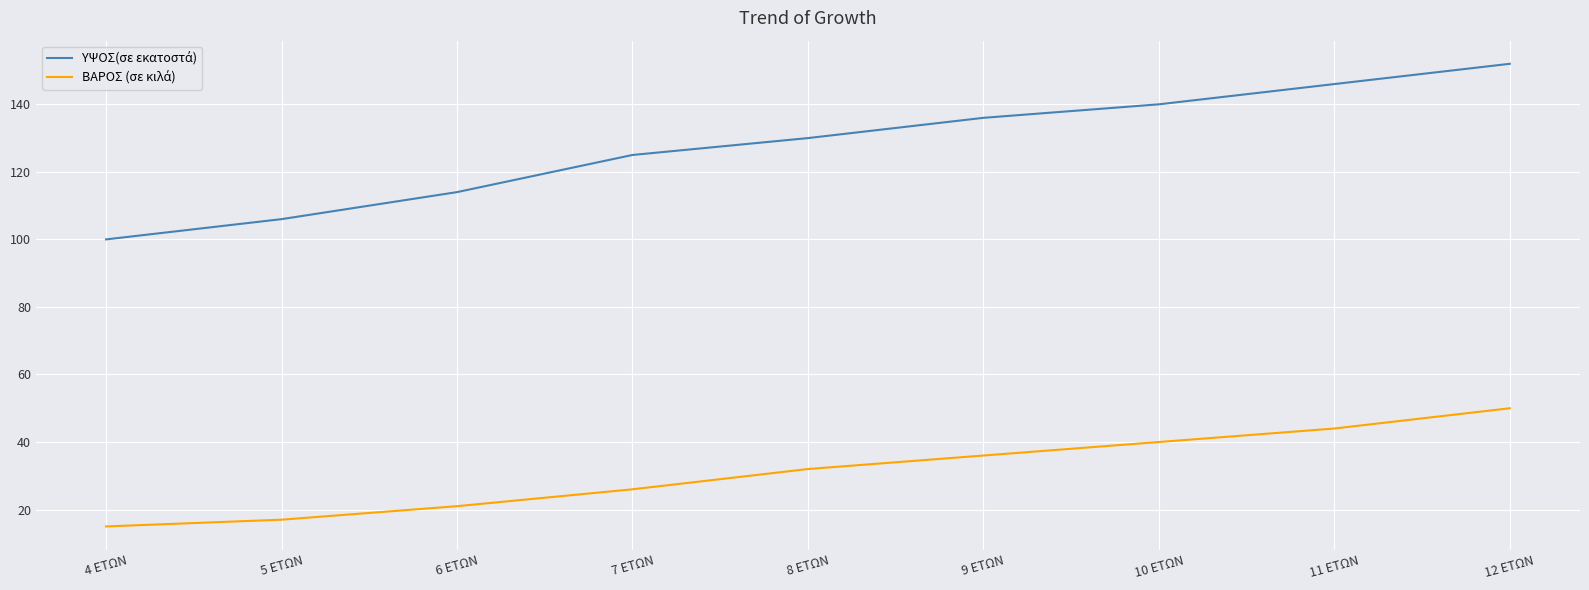

What is the spread (max minus min) of values at 12 ΕΤΩΝ?

102